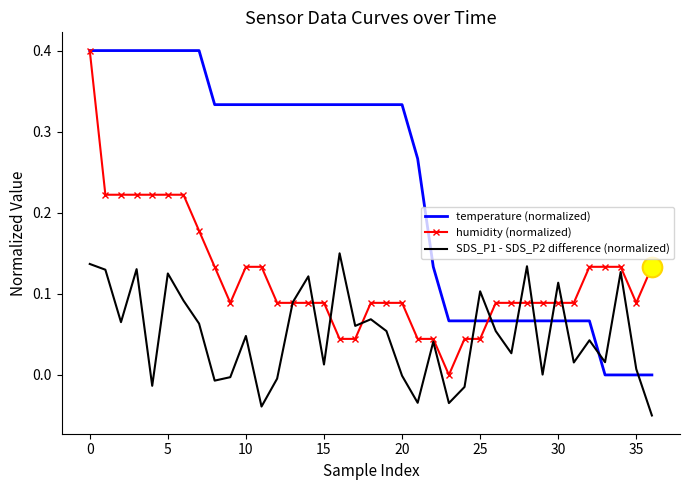

Which series has the largest total across all categories?

temperature (normalized)